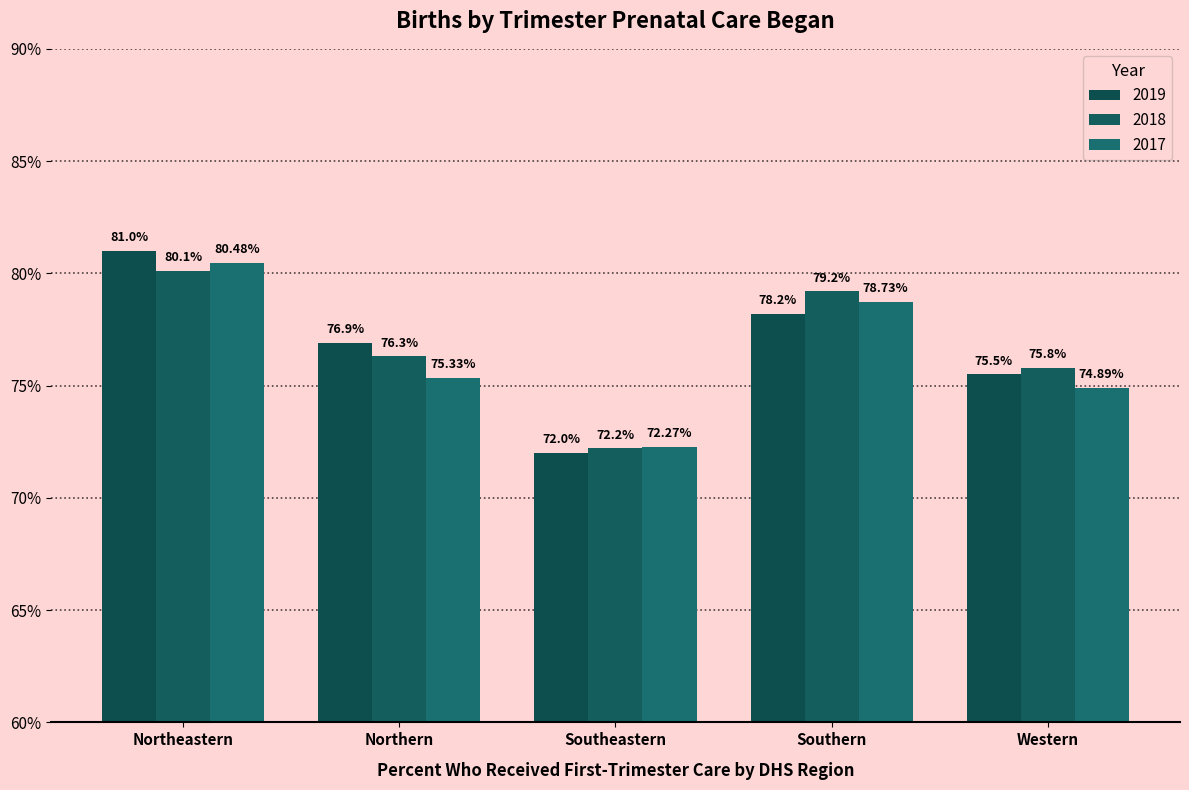

What is the difference between the maximum and minimum values in the 2017 series?

8.2